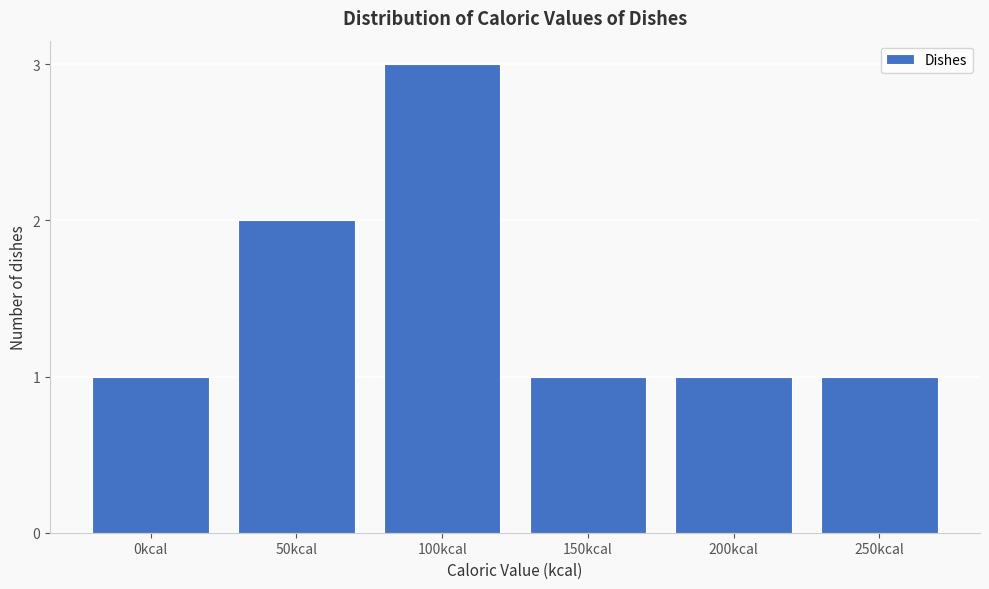

Reading left to right, extract all data points from this chart.

0kcal=1	50kcal=2	100kcal=3	150kcal=1	200kcal=1	250kcal=1